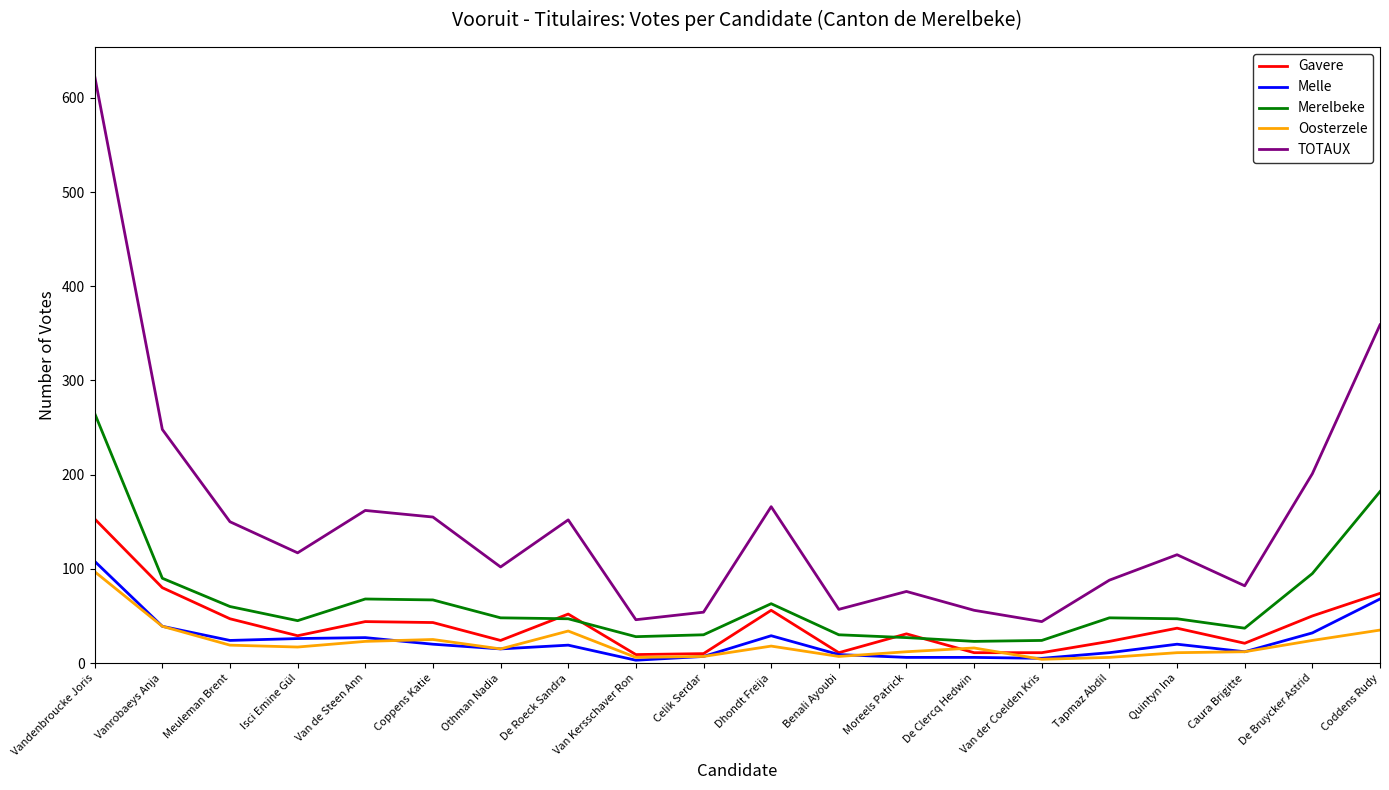

Where is the first local minimum for Merelbeke?

Isci Emine Gül